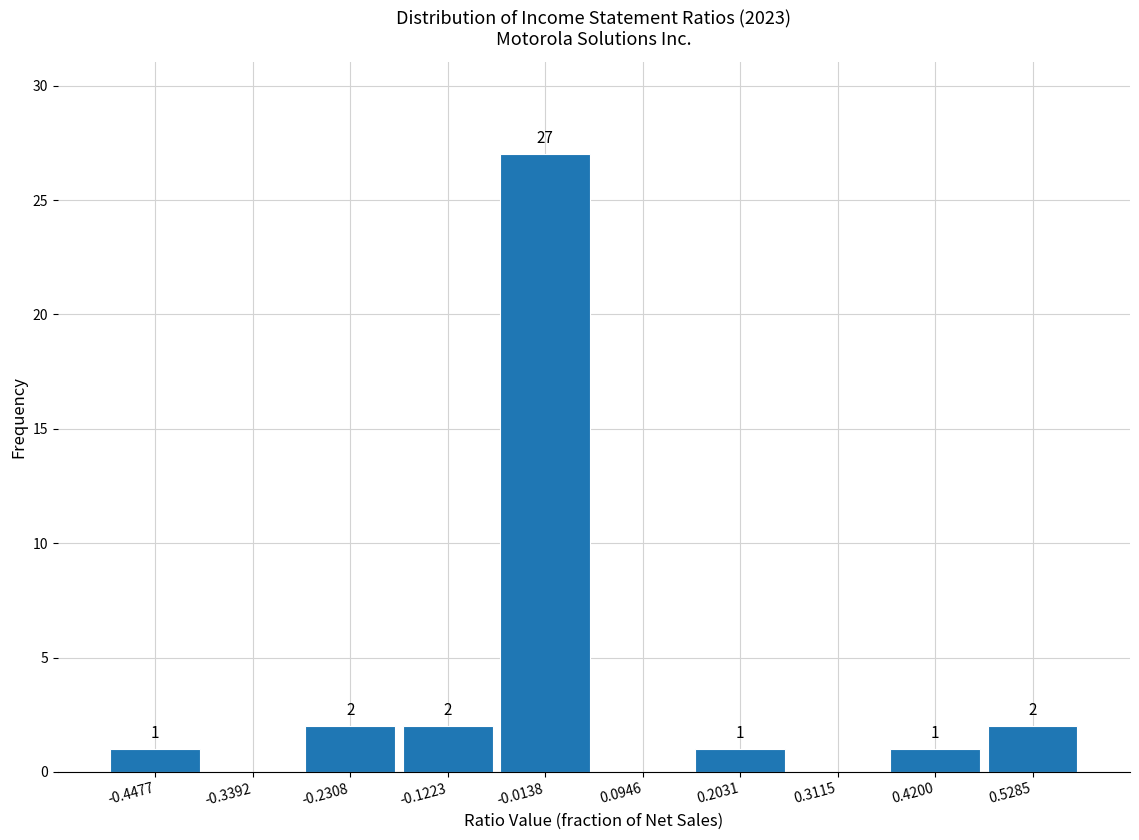

Which range on the x-axis has the tallest bar?

-0.06 to 0.04